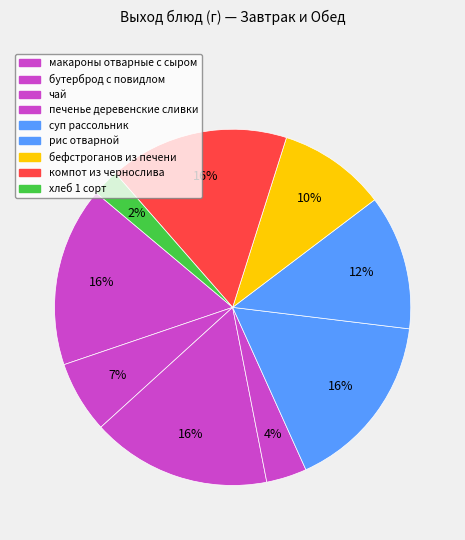

What is the ratio of the value at бефстроганов из печени to the value at компот из чернослива?

0.6